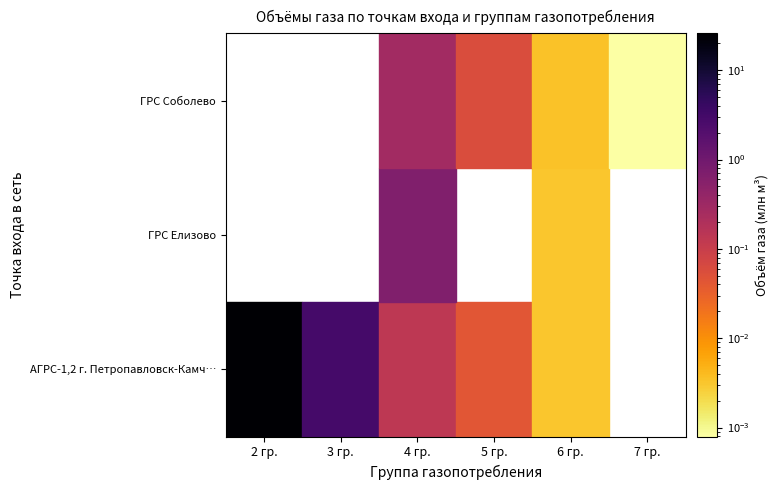

The ГРС Соболево series shows 0.3 at 4 гр.. True or false?

True